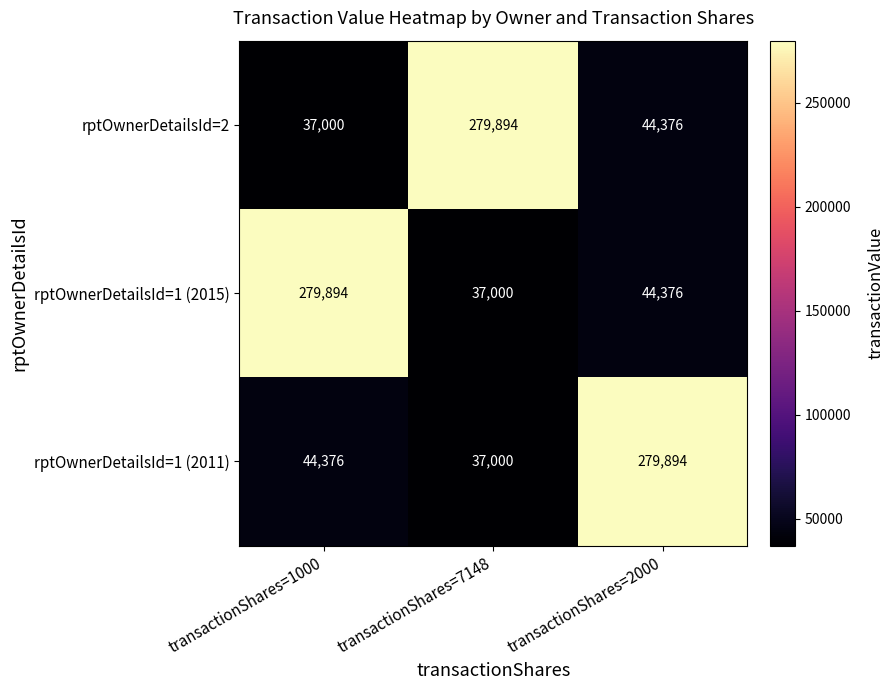

The value of rptOwnerDetailsId=1 (2015) at transactionShares=2000 is 19458. True or false?

False